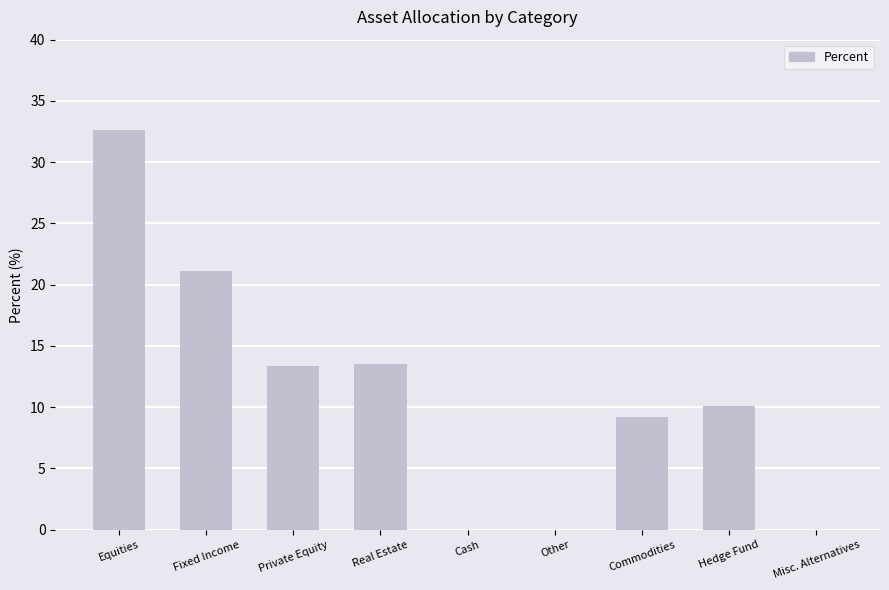

Reading left to right, what are all the values shown in this chart?

Equities=32.6	Fixed Income=21.1	Private Equity=13.4	Real Estate=13.5	Cash=0.0	Other=0.0	Commodities=9.2	Hedge Fund=10.1	Misc. Alternatives=0.0